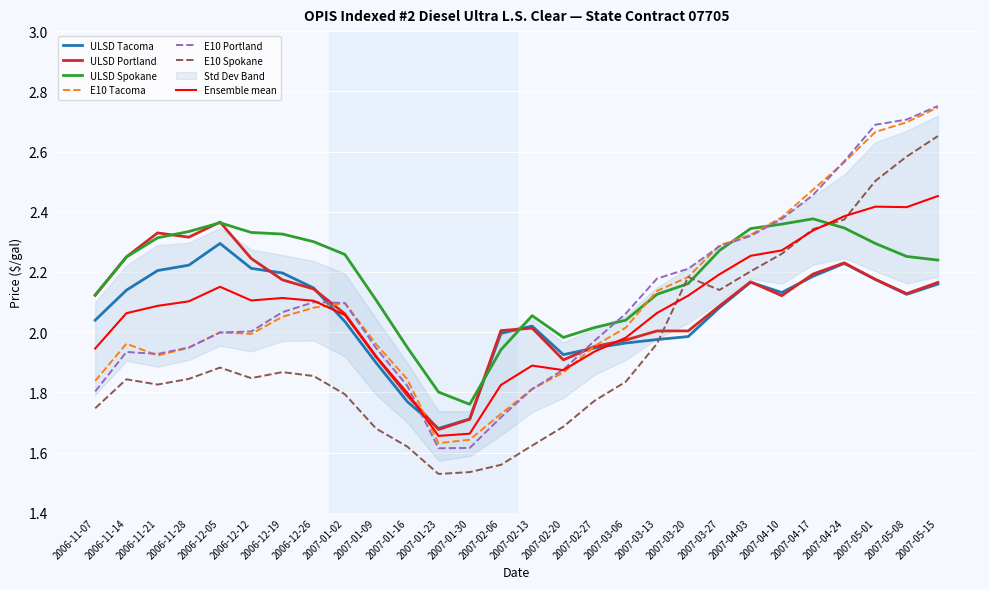

What is the value of the ULSD Tacoma point at the 4th from the left?

2.2